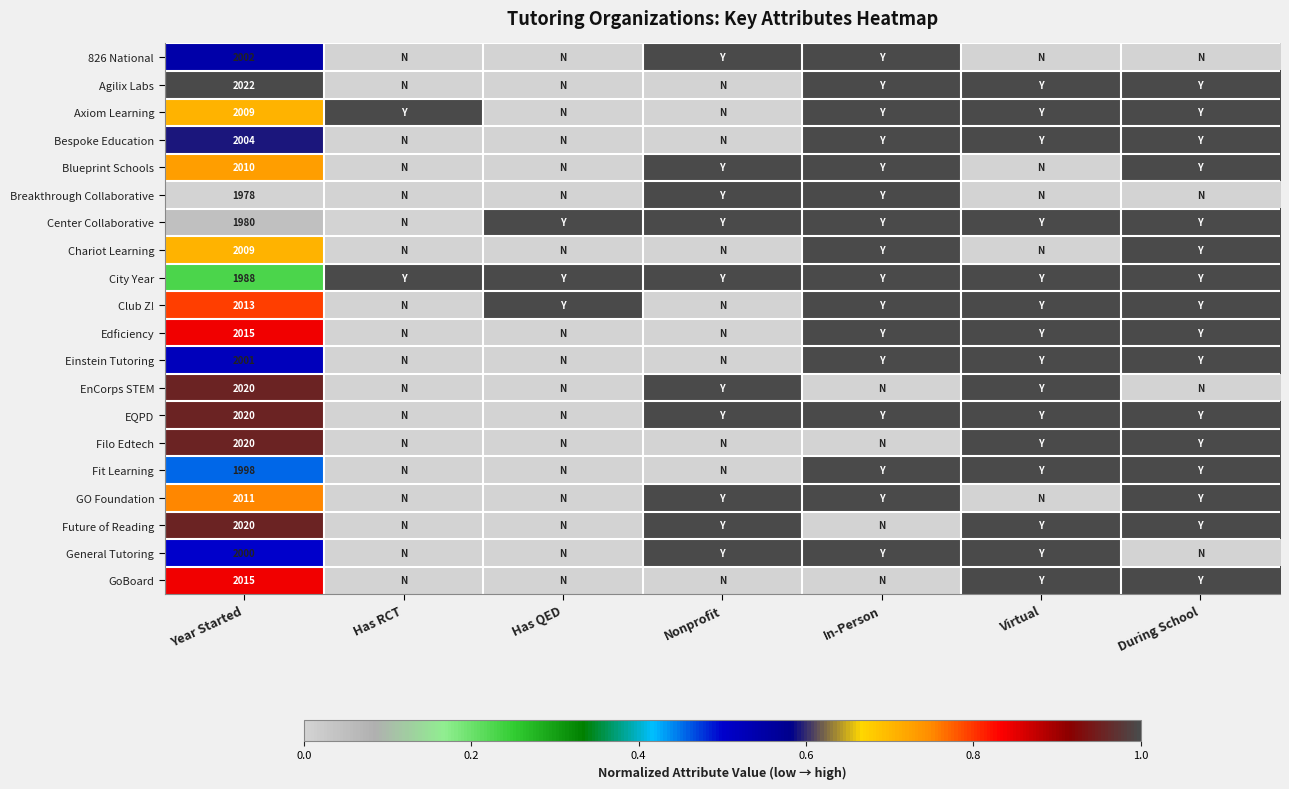

The Einstein Tutoring series shows 2001 at Year Started. True or false?

True